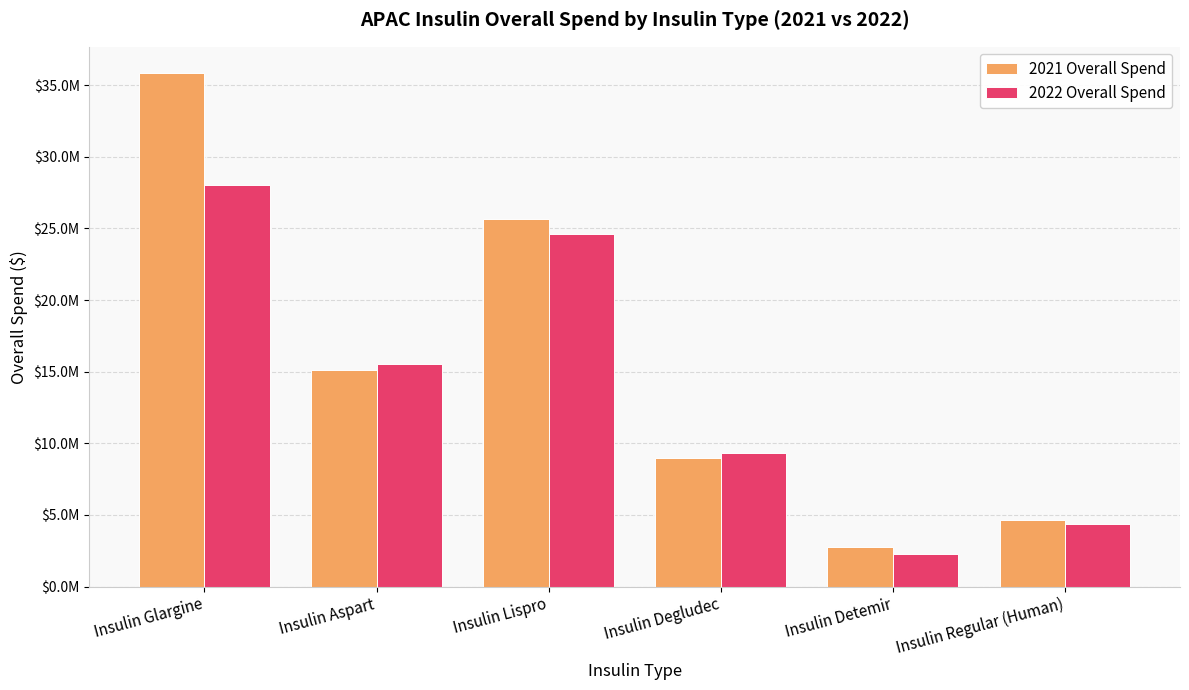

True or false: 2022 Overall Spend has a value of 28041860.7 at Insulin Glargine.

True